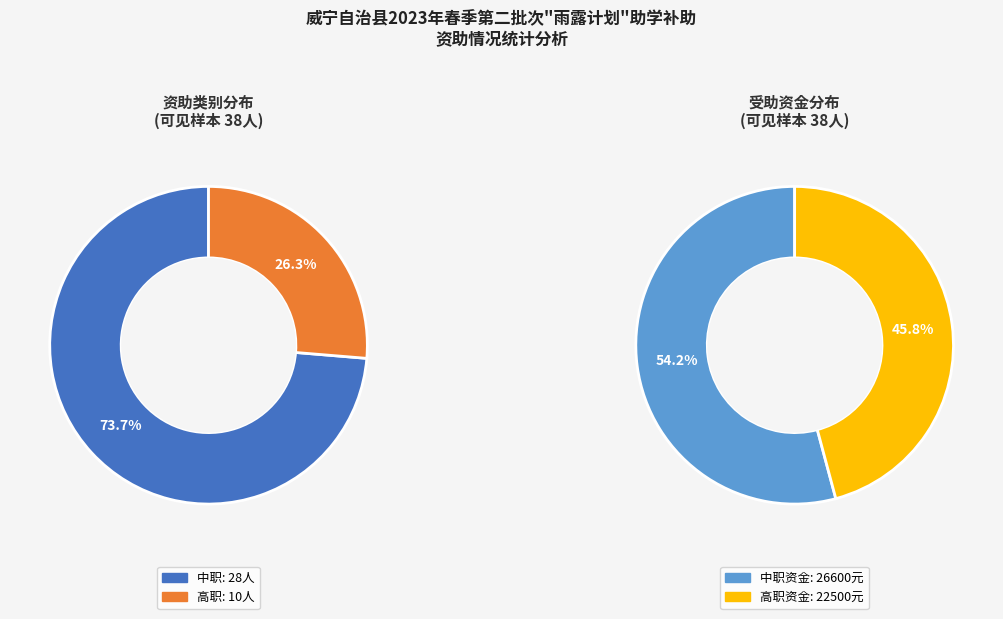

Is the sum of 中职 and 高职 greater than half?

Yes